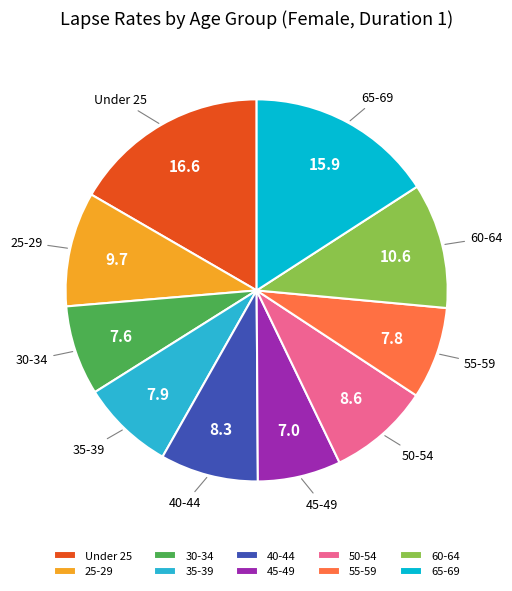

How many slices are in this pie chart?

10